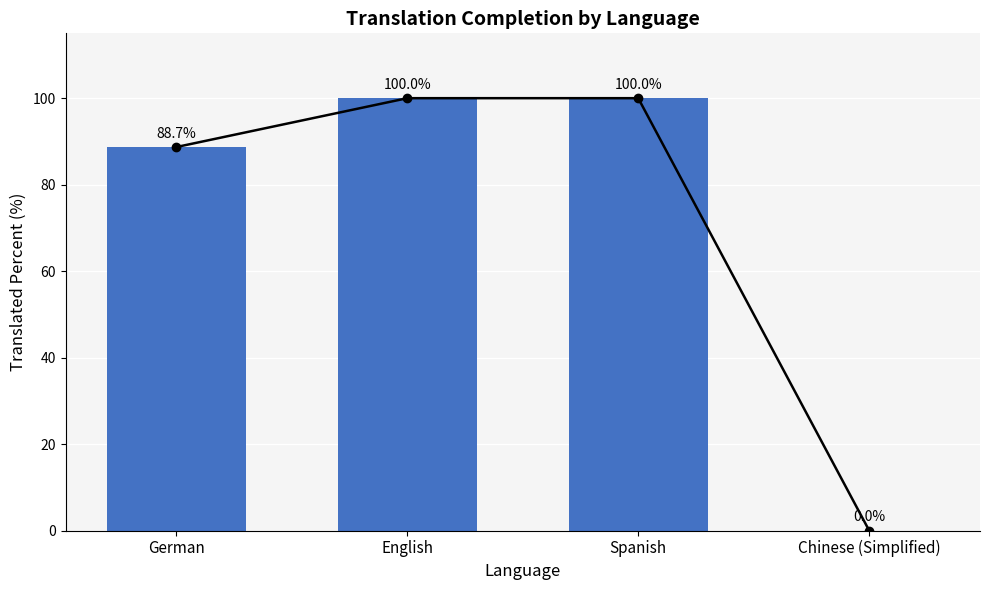

Between Spanish and German, which is larger?

Spanish